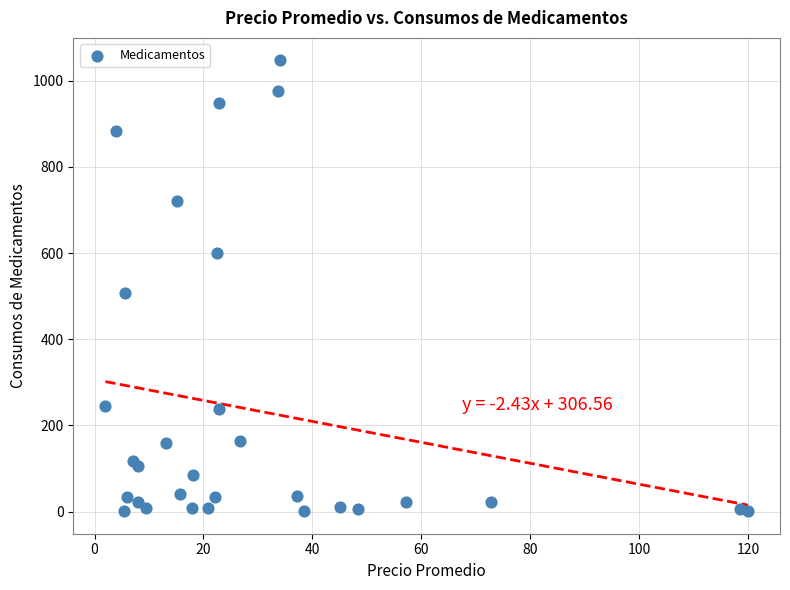

What Y value in the scatter plot is closest to 524?

508